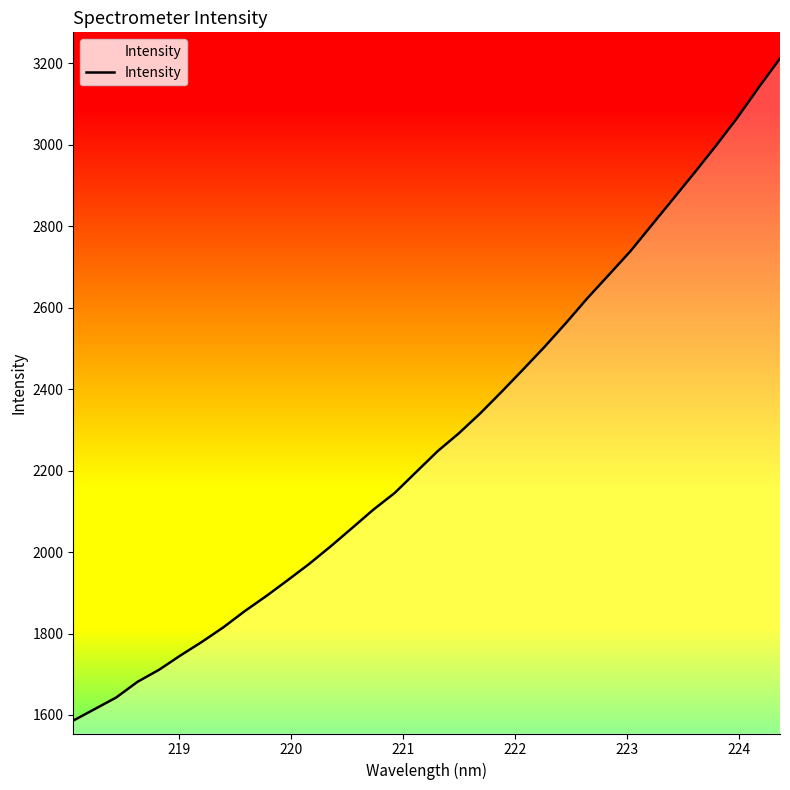

What is the difference between the maximum and minimum values?

1625.9